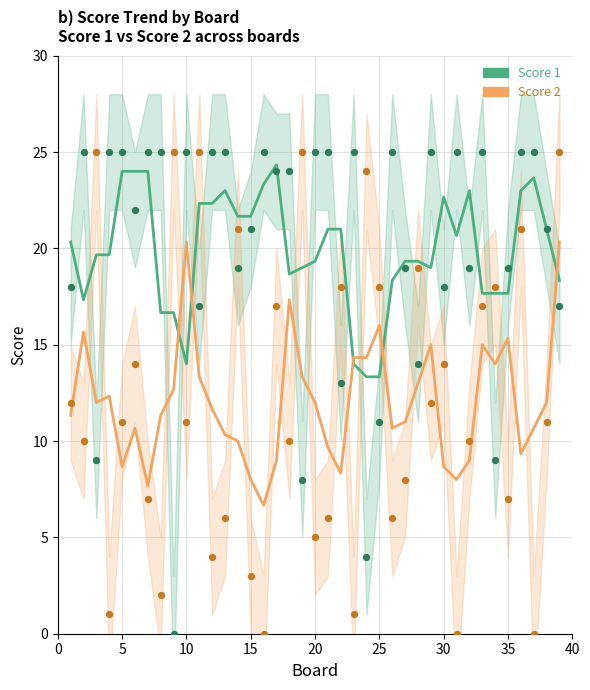

Which series reaches the maximum Y coordinate?

Score 1